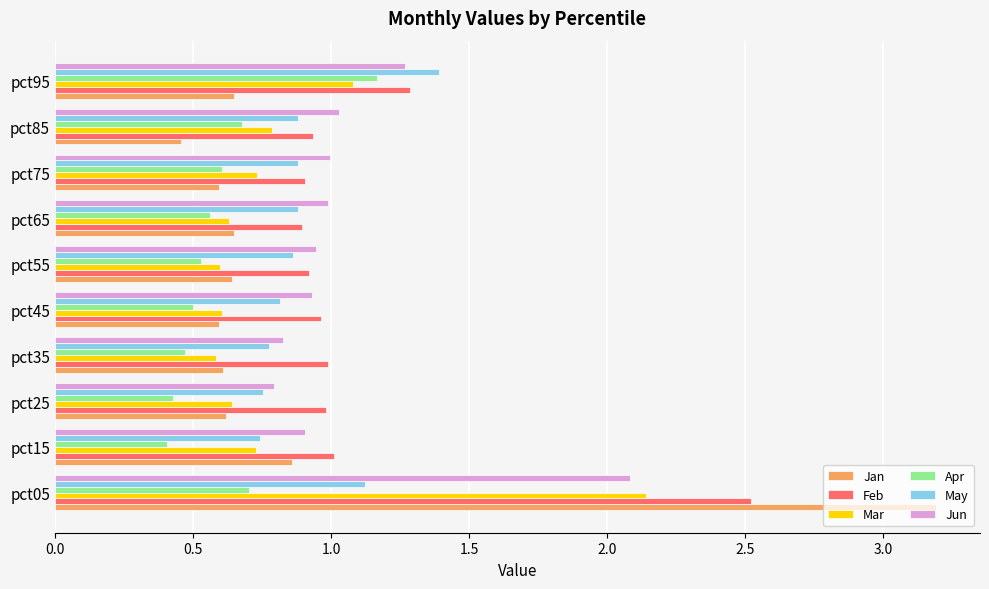

Is it true that Jan equals 0.6 at pct55?

True